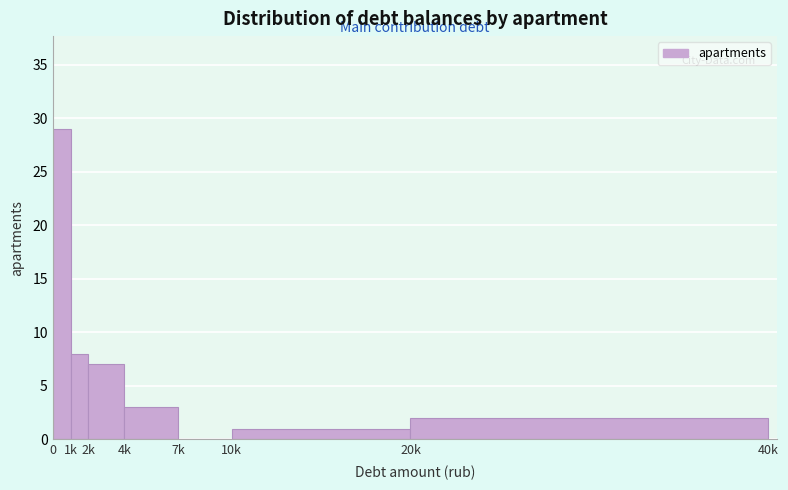

Reading left to right, list all the values displayed in this chart.

0=29	1k=8	2k=7	4k=3	7k=0	10k=1	20k=2